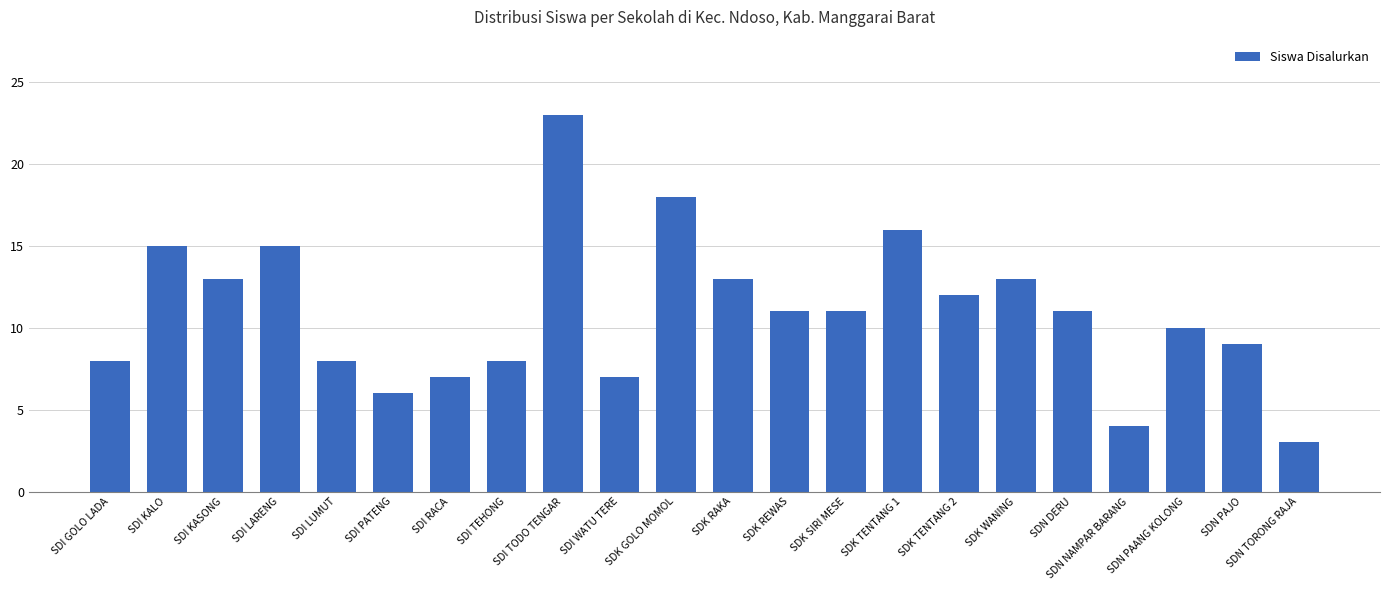

Count the number of data series in this chart.

1